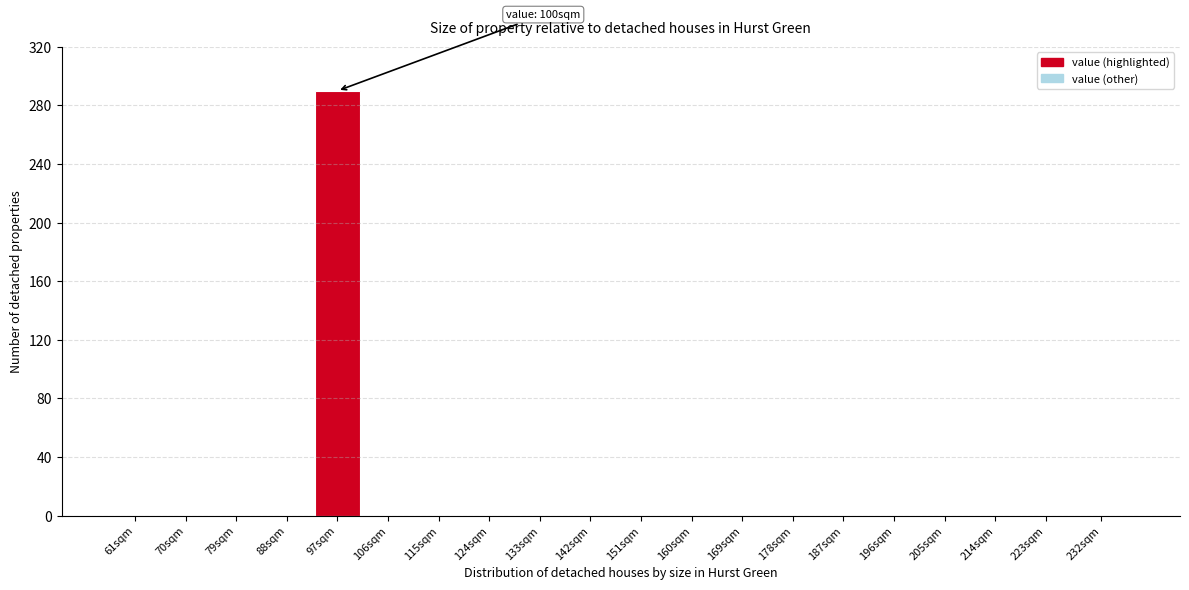

Reading left to right, list all the values displayed in this chart.

61sqm=0	70sqm=0	79sqm=0	88sqm=0	97sqm=290	106sqm=0	115sqm=0	124sqm=0	133sqm=0	142sqm=0	151sqm=0	160sqm=0	169sqm=0	178sqm=0	187sqm=0	196sqm=0	205sqm=0	214sqm=0	223sqm=0	232sqm=0